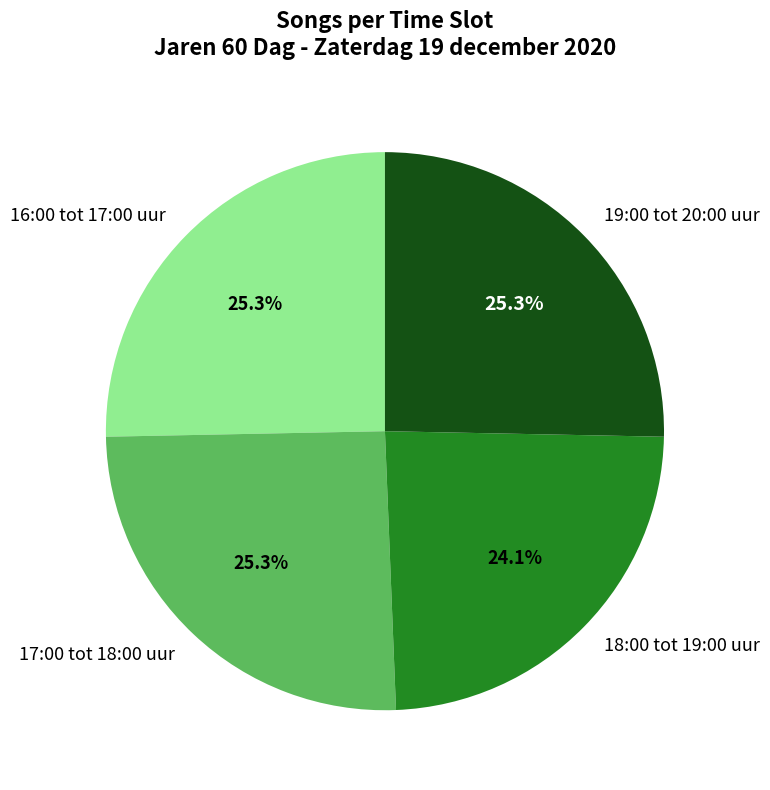

The 16:00 tot 17:00 uur slice represents 25% of the pie. True or false?

True